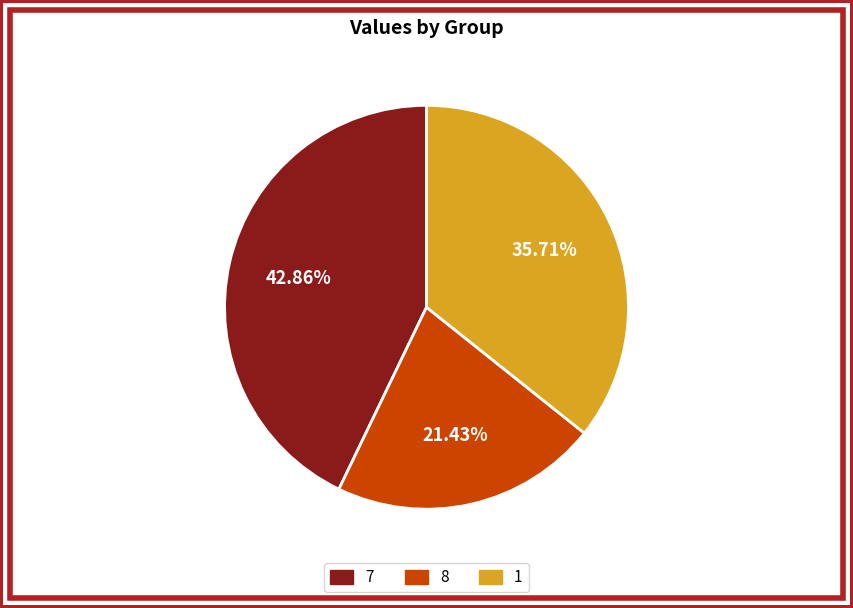

Count the number of slices in the pie.

3